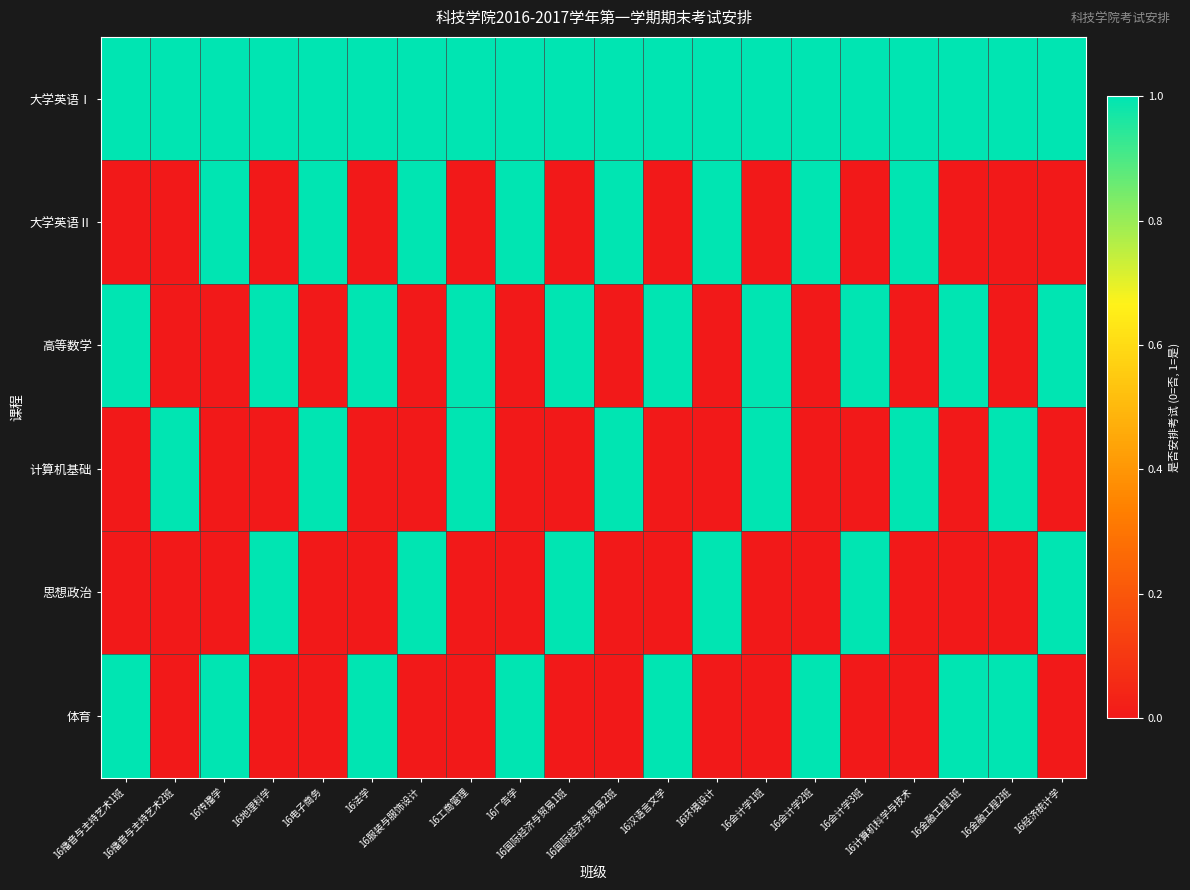

Which series has the largest total across all categories?

大学英语Ⅰ